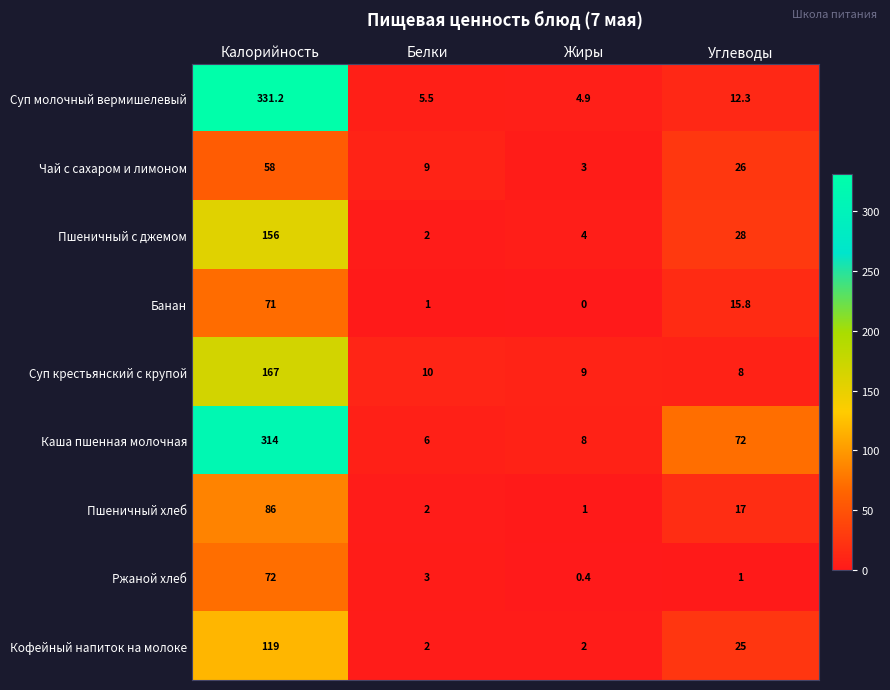

Which series changed the most between Калорийность and Углеводы?

Суп молочный вермишелевый